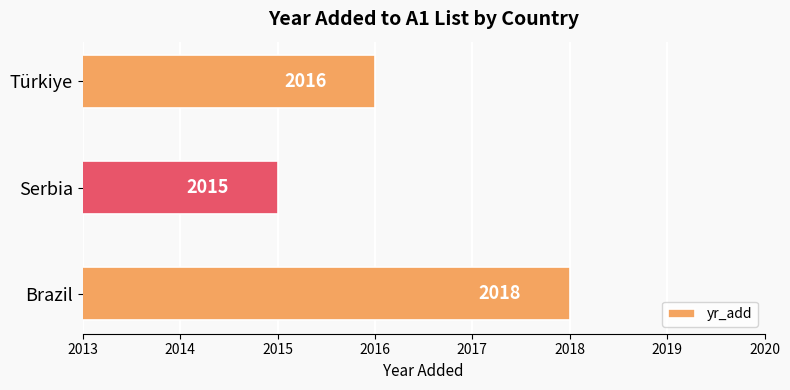

What is the sum of all values?

6049